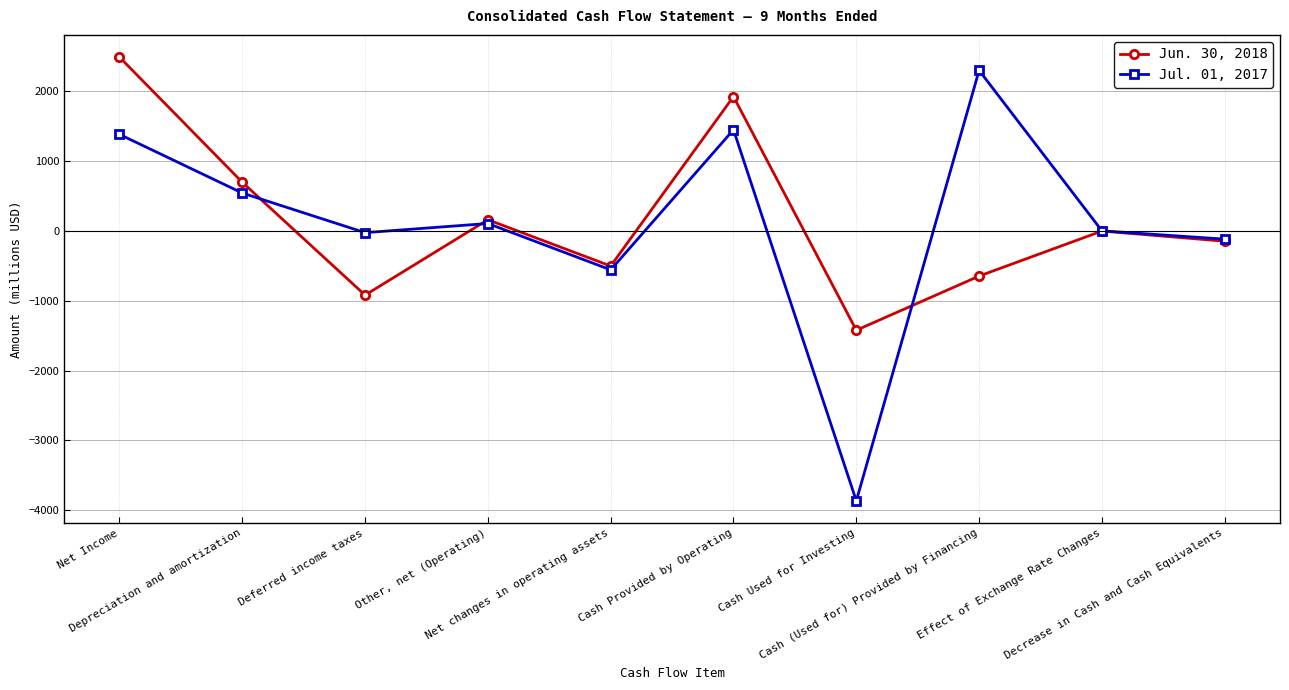

What is the value of the Jul. 01, 2017 point at the 3rd from the left?

-25